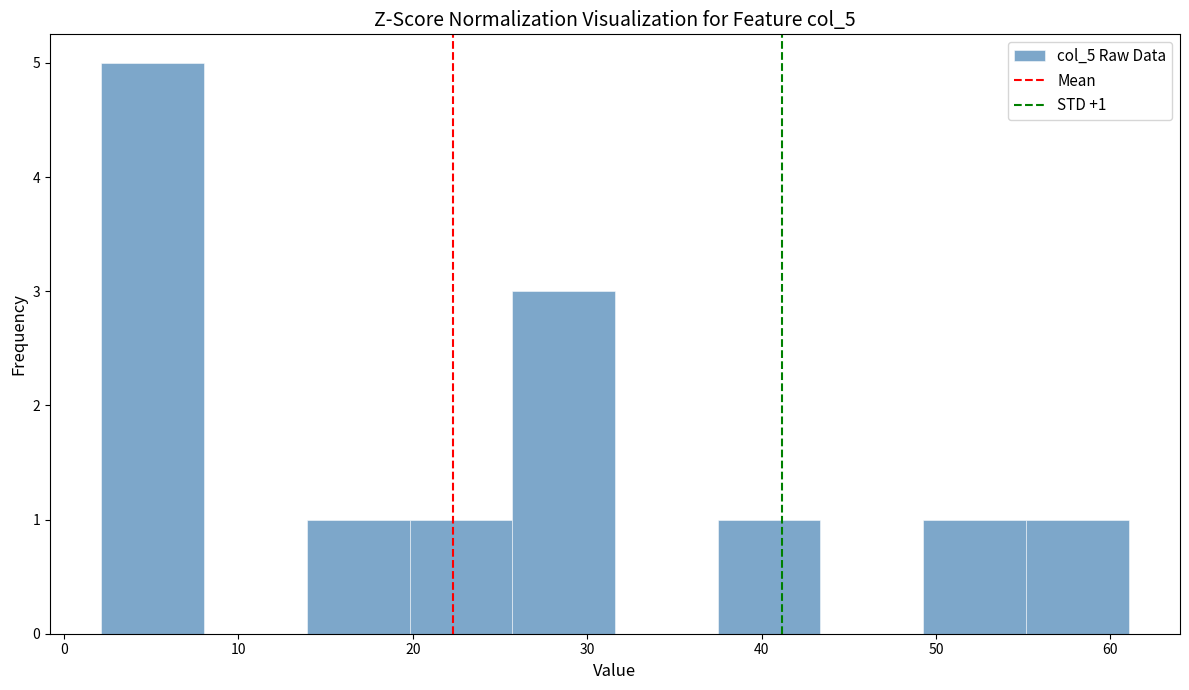

Over which range of the x-axis is the bar tallest?

2 to 8